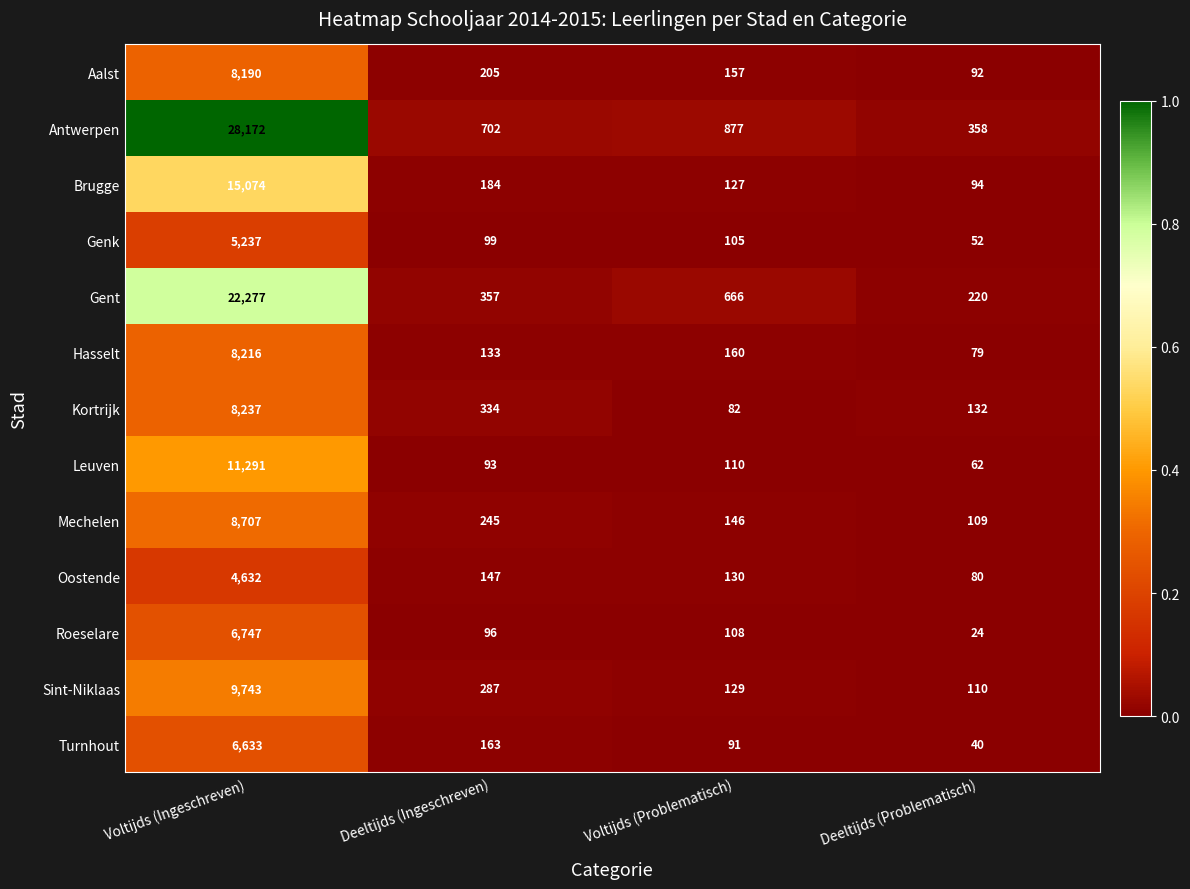

At which category is the sum across all series the highest?

Voltijds (Ingeschreven)